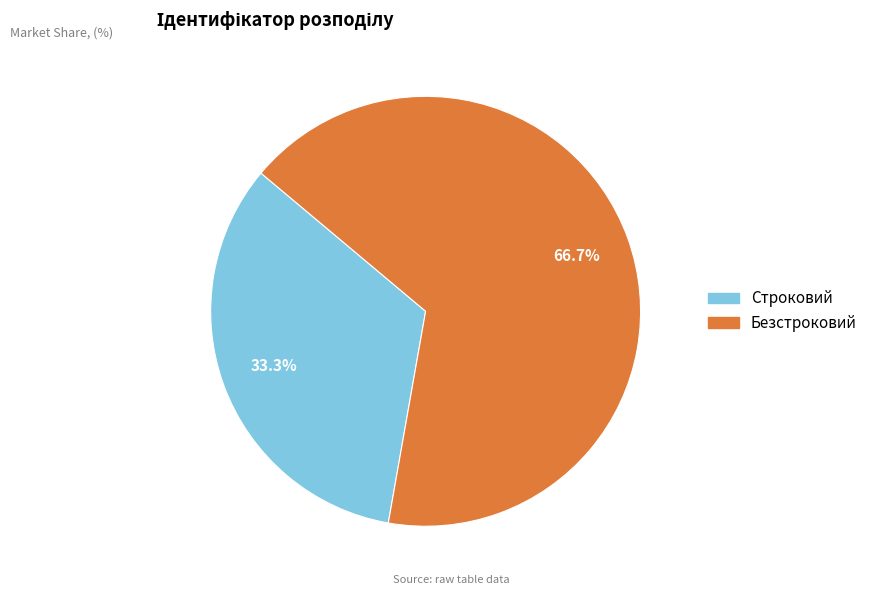

Does any single category account for the majority?

Yes